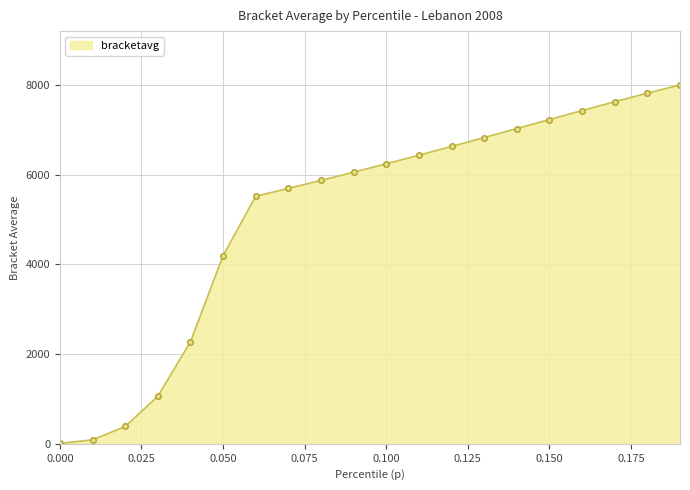

What is the greatest value displayed?

7998.6